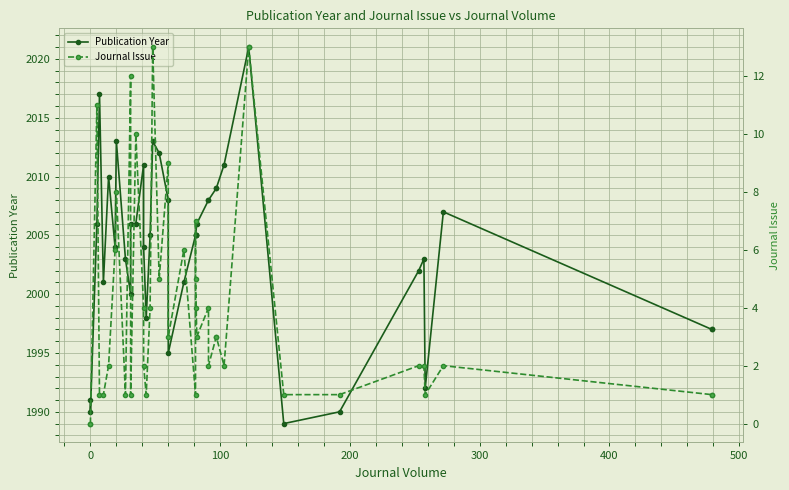

Is the value of Publication Year at 27 greater than the value of Journal Issue at 22?

Yes